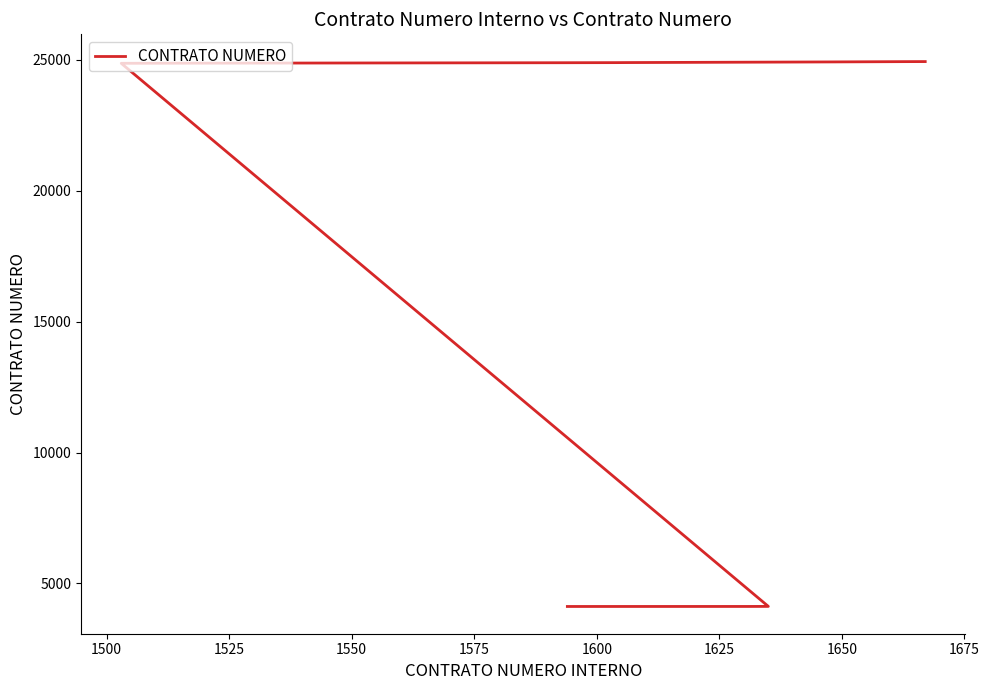

Reading left to right, what are all the values shown in this chart?

4118	4119	4121	24869	24873	24891	24895	24896	24897	24922	24928	24933	24934	24935